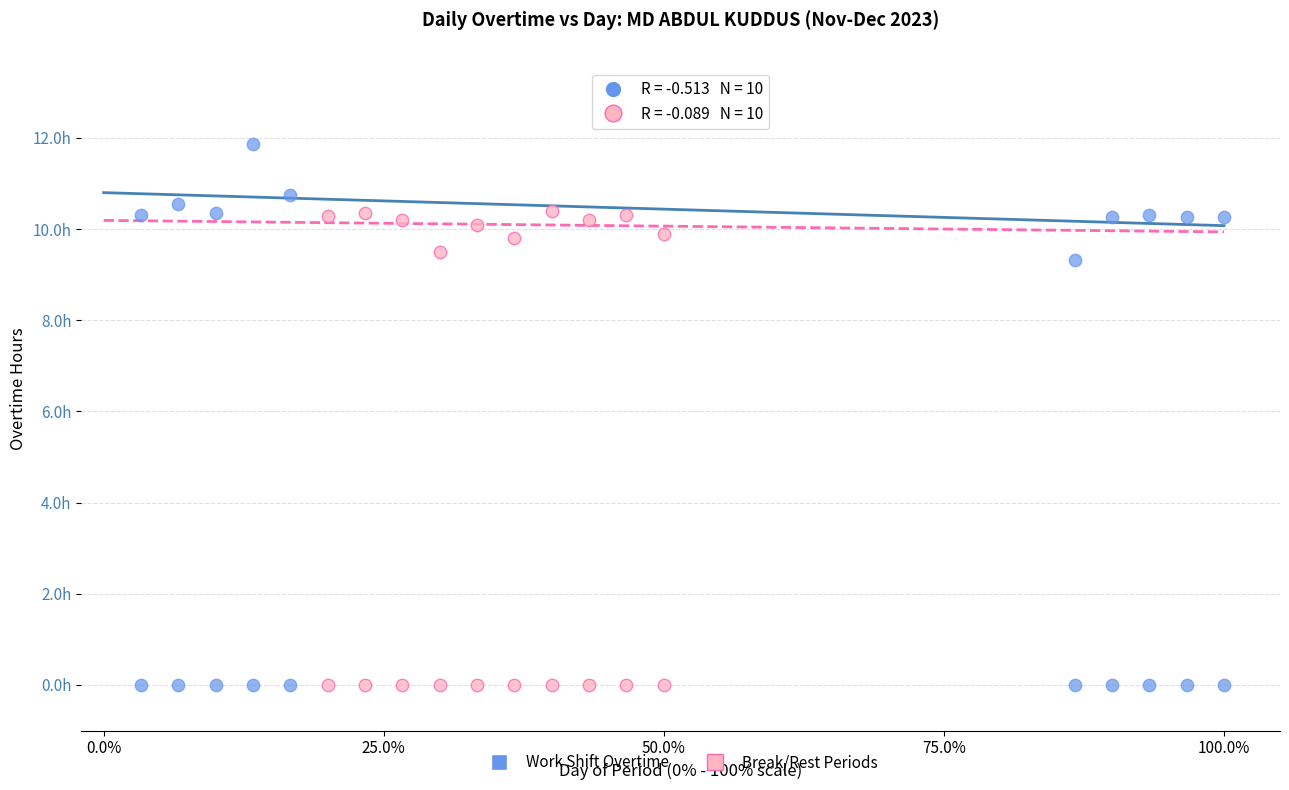

What are all the series names shown in the legend?

Work Shift Overtime, Break/Rest Periods